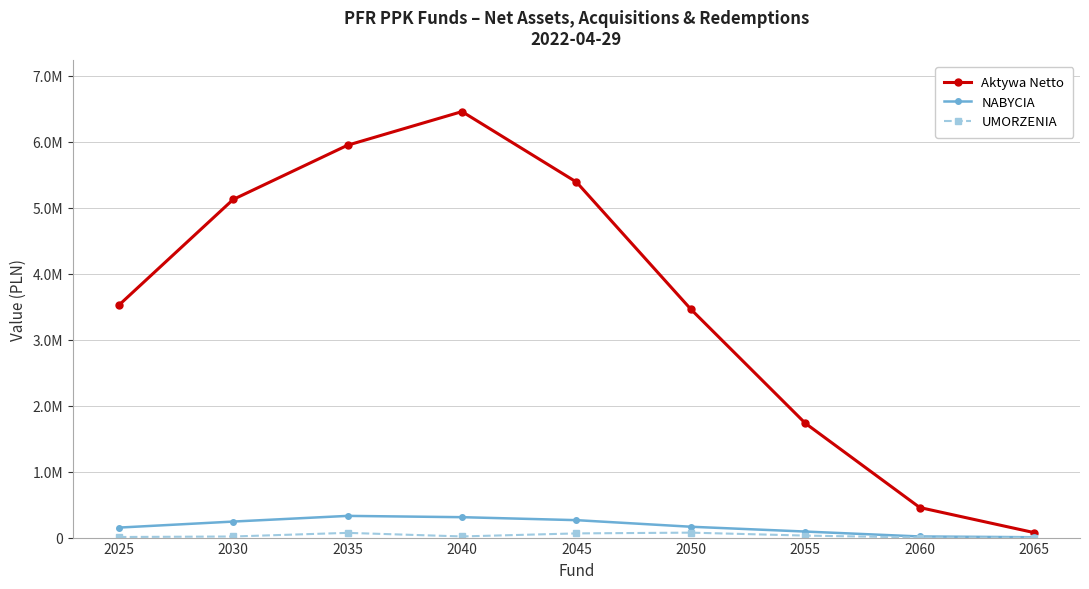

Is this an area chart (filled region under the line)?

No